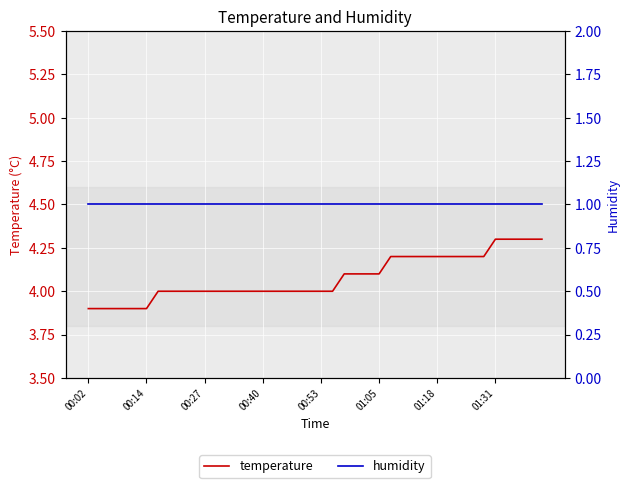

Reading right to left, transcribe all the data shown in this chart.

temperature: 4.3	4.3	4.3	4.3	4.3	4.2	4.2	4.2	4.2	4.2	4.2	4.2	4.2	4.2	4.1	4.1	4.1	4.1	4.0	4.0	4.0	4.0	4.0	4.0	4.0	4.0	4.0	4.0	4.0	4.0	4.0	4.0	4.0	4.0	3.9	3.9	3.9	3.9	3.9	3.9
humidity: 1.0	1.0	1.0	1.0	1.0	1.0	1.0	1.0	1.0	1.0	1.0	1.0	1.0	1.0	1.0	1.0	1.0	1.0	1.0	1.0	1.0	1.0	1.0	1.0	1.0	1.0	1.0	1.0	1.0	1.0	1.0	1.0	1.0	1.0	1.0	1.0	1.0	1.0	1.0	1.0